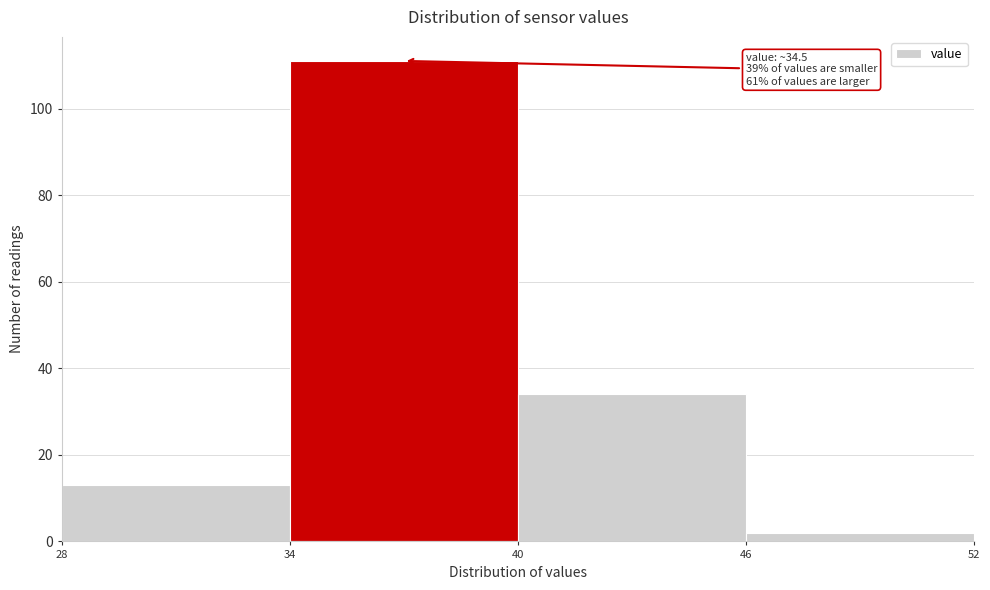

Which range on the x-axis has the tallest bar?

34 to 40